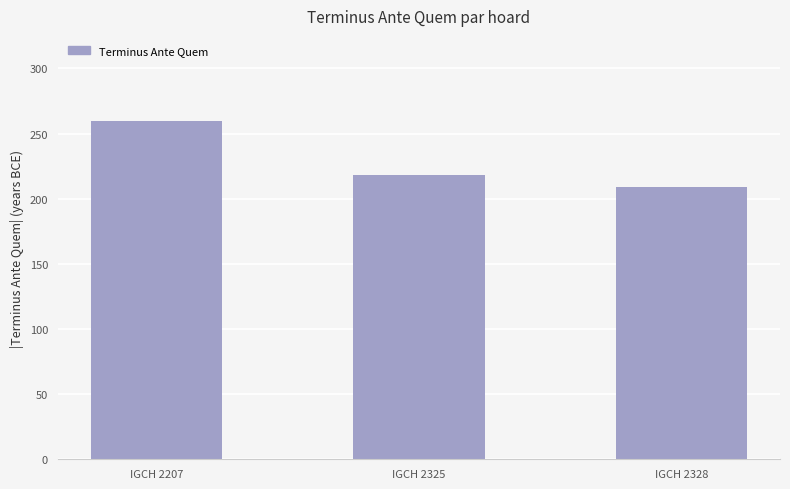

Where is the data nearest to the value 234?

IGCH 2325